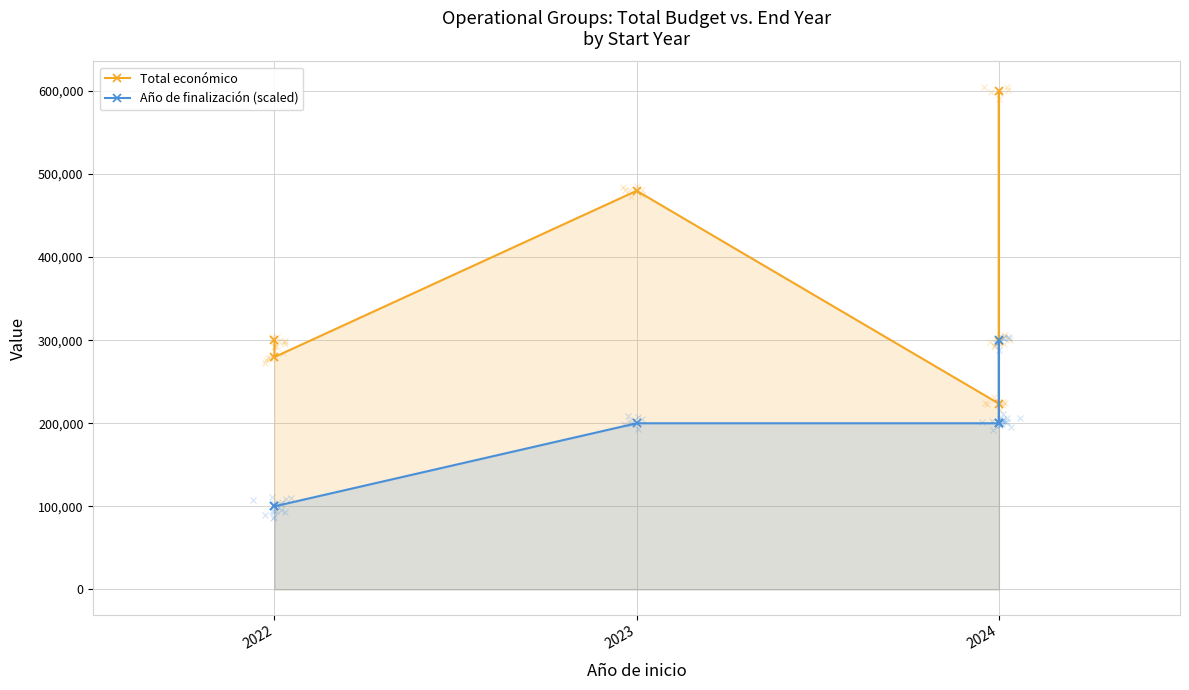

The Total económico series shows 305853 at 4. True or false?

False